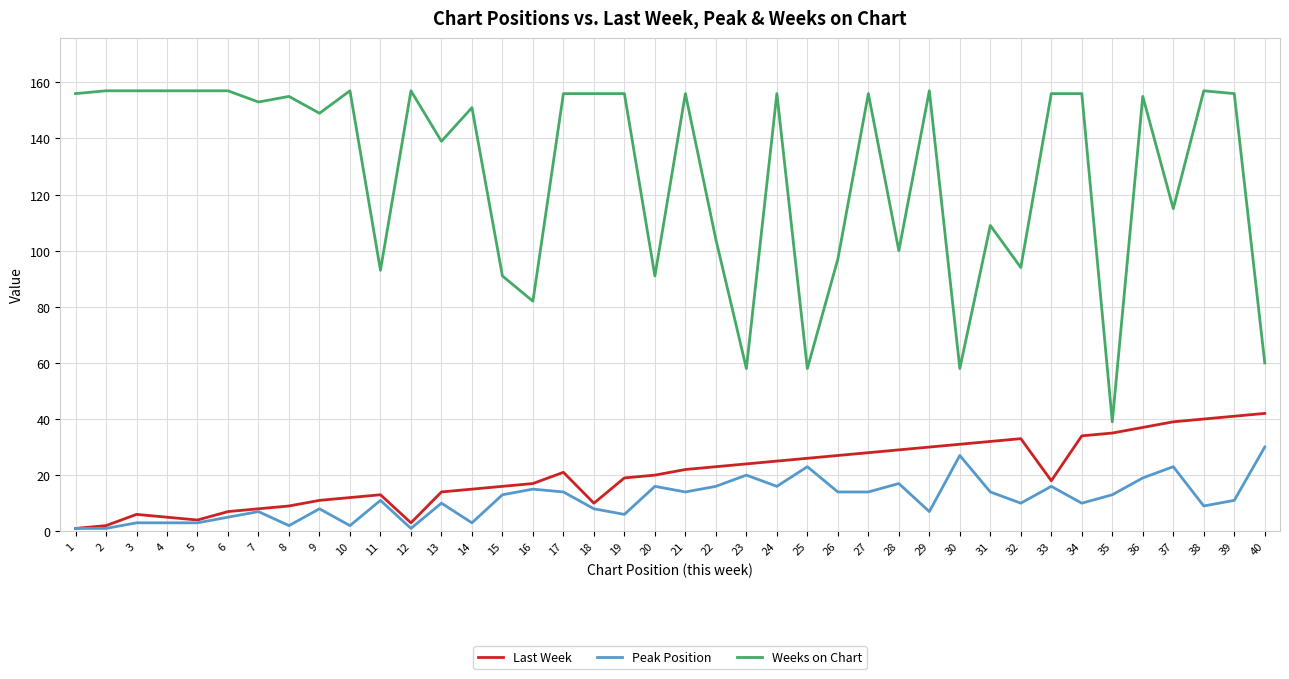

Reading left to right, transcribe all the data shown in this chart.

Last Week: 1=1	2=2	3=6	4=5	5=4	6=7	7=8	8=9	9=11	10=12	11=13	12=3	13=14	14=15	15=16	16=17	17=21	18=10	19=19	20=20	21=22	22=23	23=24	24=25	25=26	26=27	27=28	28=29	29=30	30=31	31=32	32=33	33=18	34=34	35=35	36=37	37=39	38=40	39=41	40=42
Peak Position: 1=1	2=1	3=3	4=3	5=3	6=5	7=7	8=2	9=8	10=2	11=11	12=1	13=10	14=3	15=13	16=15	17=14	18=8	19=6	20=16	21=14	22=16	23=20	24=16	25=23	26=14	27=14	28=17	29=7	30=27	31=14	32=10	33=16	34=10	35=13	36=19	37=23	38=9	39=11	40=30
Weeks on Chart: 1=156	2=157	3=157	4=157	5=157	6=157	7=153	8=155	9=149	10=157	11=93	12=157	13=139	14=151	15=91	16=82	17=156	18=156	19=156	20=91	21=156	22=104	23=58	24=156	25=58	26=97	27=156	28=100	29=157	30=58	31=109	32=94	33=156	34=156	35=39	36=155	37=115	38=157	39=156	40=60